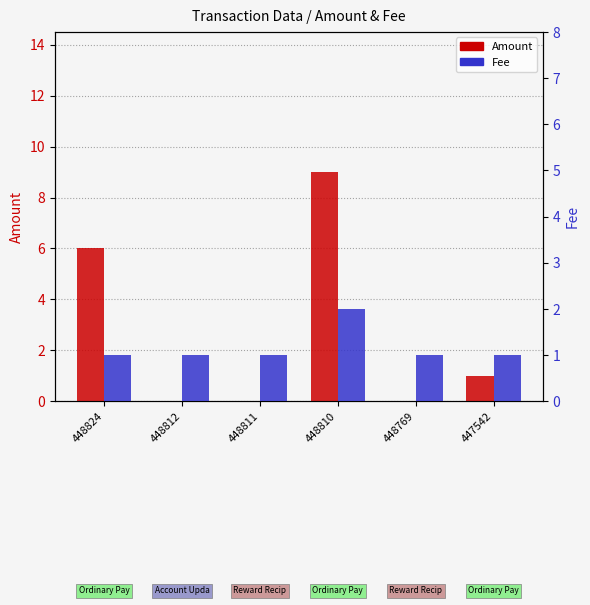

True or false: Amount has a value of -3 at 448769.

False